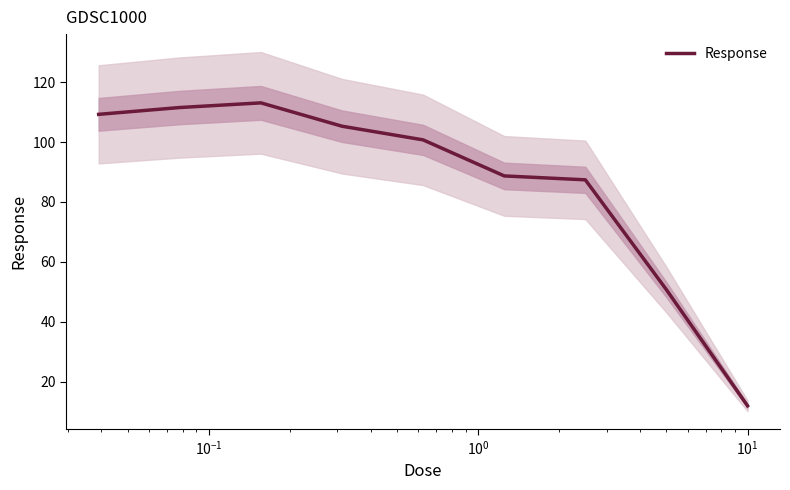

What is the minimum value for Response?

11.9